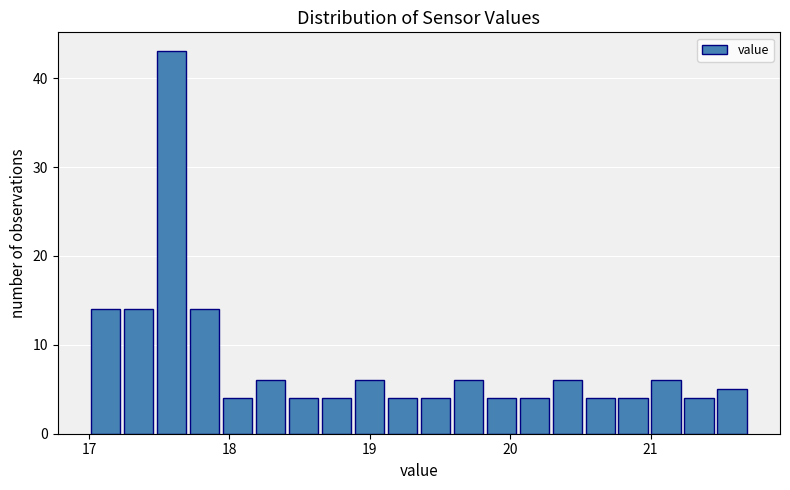

Read against the x-axis, roughly where is the centre of the tallest bar?

17.6